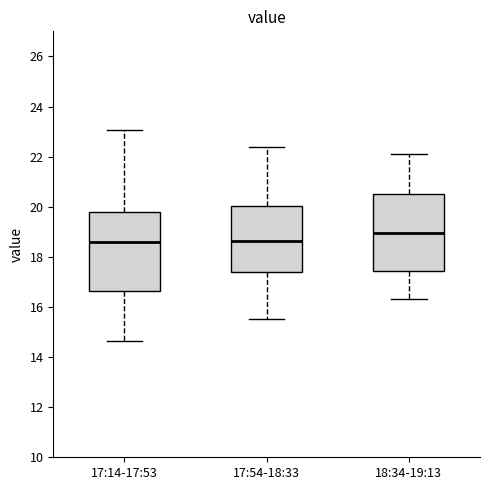

Reading left to right, read every box against the y-axis: the position of its median line, the range the box covers, and the ends of its whiskers. The values are not printed on the chart, so give them approximately, as read against the axis.

17:14-17:53: median 18.6, box 16.6 to 19.8, whiskers 14.6 to 23.0
17:54-18:33: median 18.6, box 17.4 to 20.0, whiskers 15.6 to 22.4
18:34-19:13: median 19.0, box 17.4 to 20.6, whiskers 16.4 to 22.2